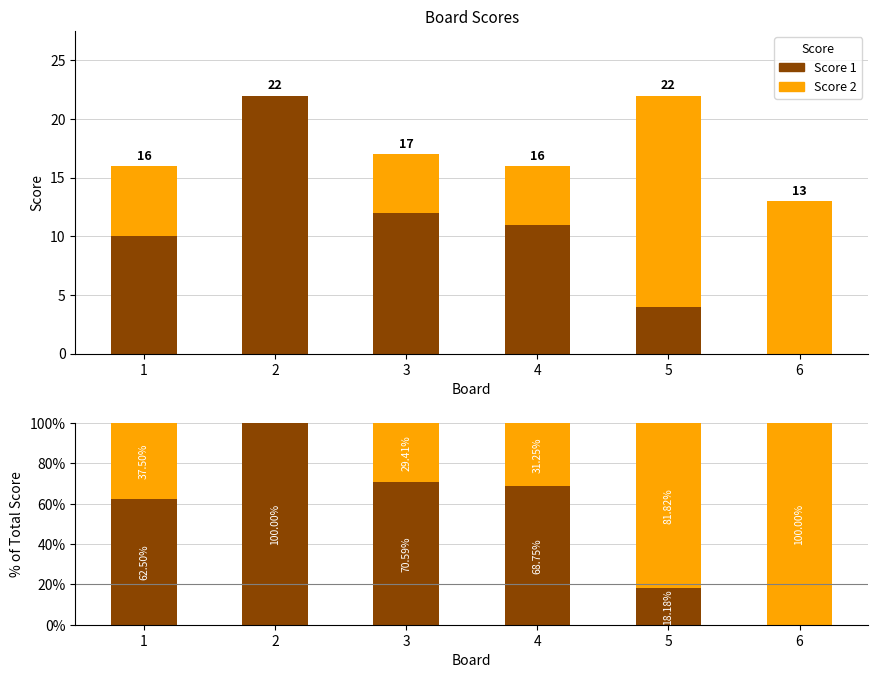

True or false: Score 2 has a value of 37.5 at 1.

True